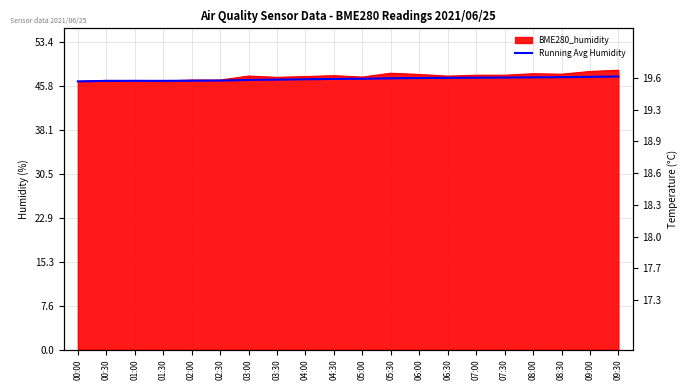

What is the label of the 6th point from the right?

07:00